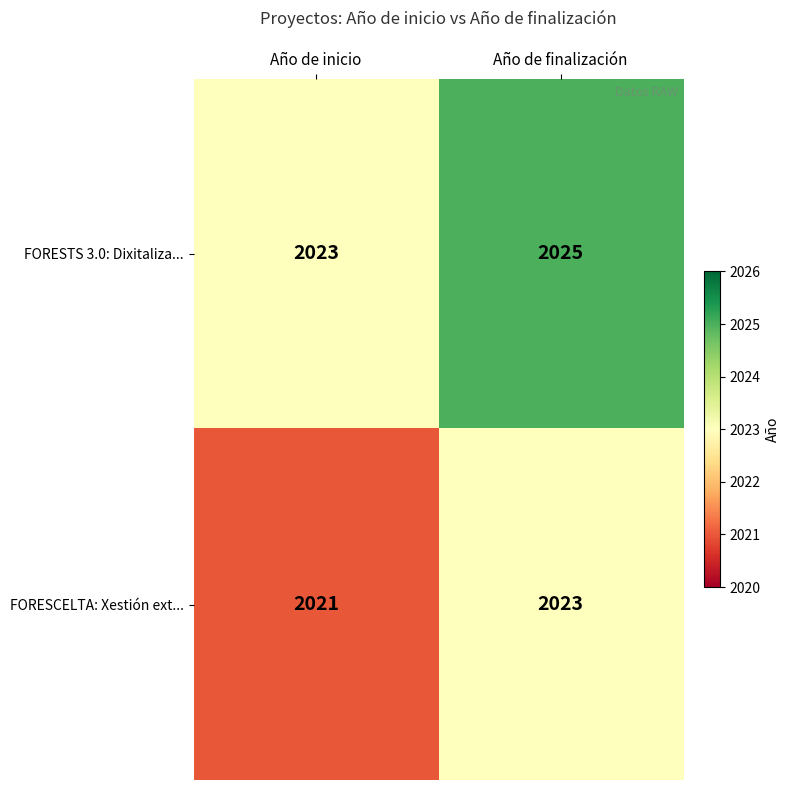

What is the difference between the highest and lowest values at Año de inicio?

2